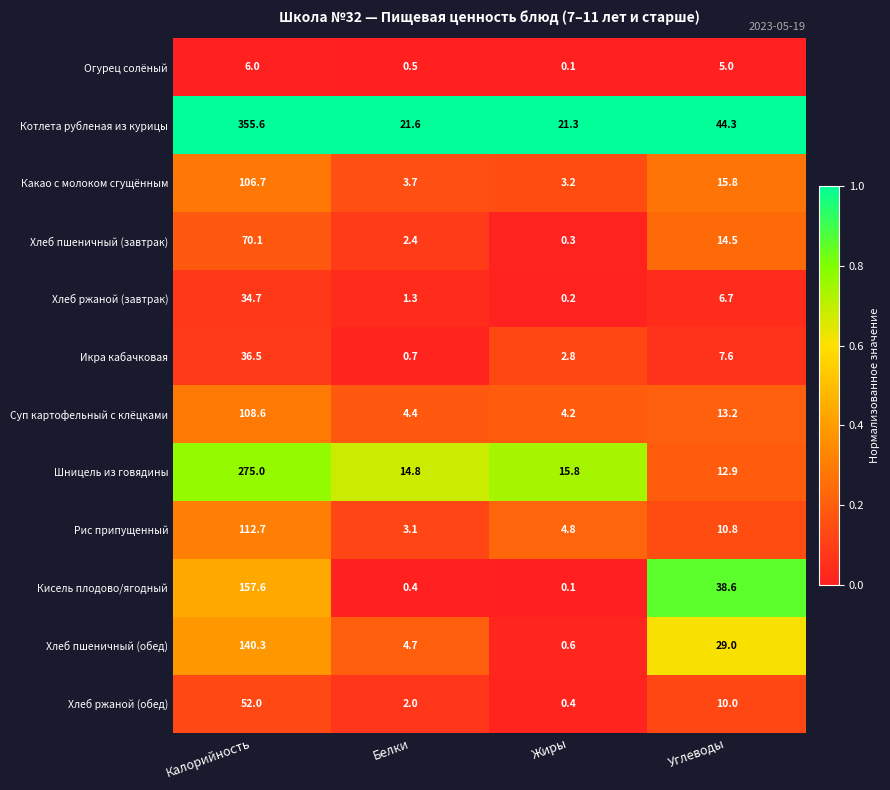

What is the total value across all series at Калорийность?

1455.8